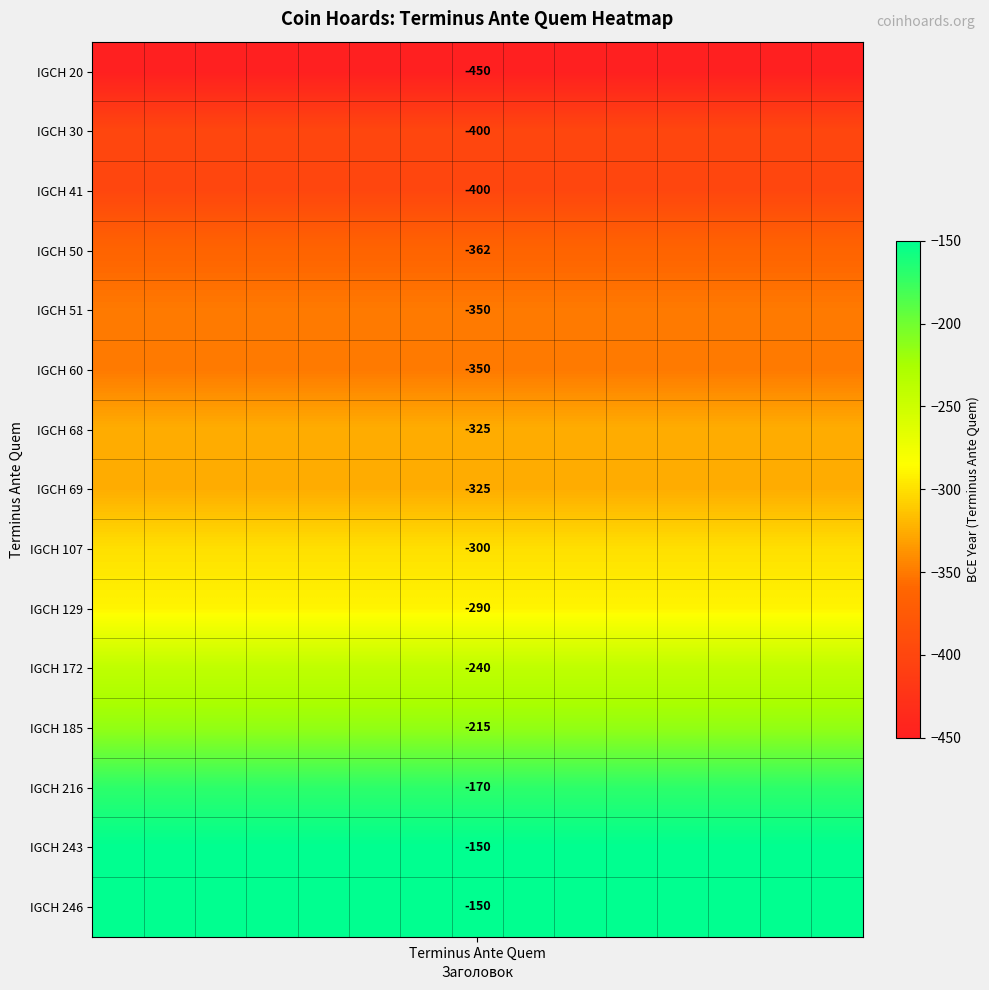

At how many categories does at least one series exceed -165?

15